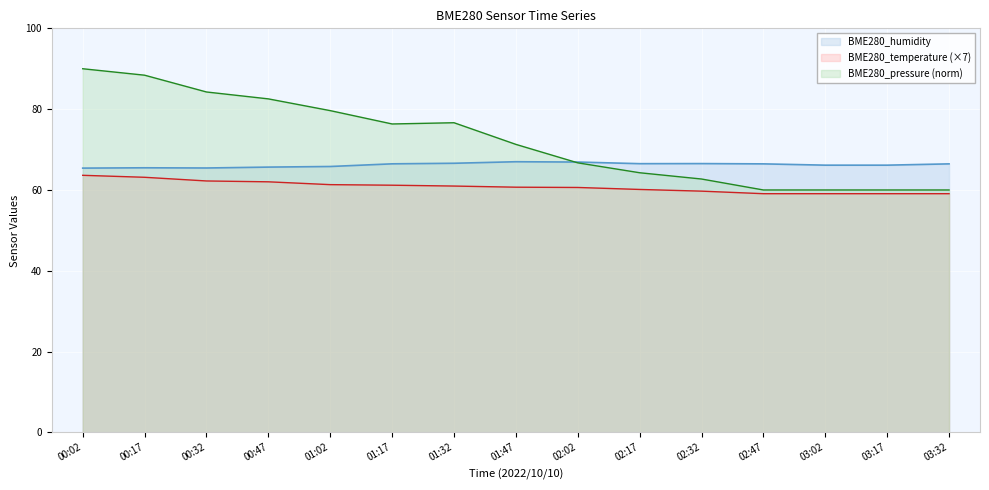

Reading left to right, transcribe all the data shown in this chart.

BME280_humidity: 00:02=65.4	00:17=65.5	00:32=65.4	00:47=65.7	01:02=65.8	01:17=66.5	01:32=66.6	01:47=67.0	02:02=66.9	02:17=66.5	02:32=66.5	02:47=66.5	03:02=66.1	03:17=66.1	03:32=66.5
BME280_temperature: 00:02=63.6	00:17=63.1	00:32=62.2	00:47=62.0	01:02=61.3	01:17=61.2	01:32=61.0	01:47=60.7	02:02=60.6	02:17=60.1	02:32=59.7	02:47=59.1	03:02=59.1	03:17=59.1	03:32=59.1
BME280_pressure: 00:02=90.0	00:17=88.4	00:32=84.2	00:47=82.5	01:02=79.6	01:17=76.3	01:32=76.6	01:47=71.3	02:02=66.7	02:17=64.3	02:32=62.7	02:47=60.0	03:02=60.0	03:17=60.0	03:32=60.0